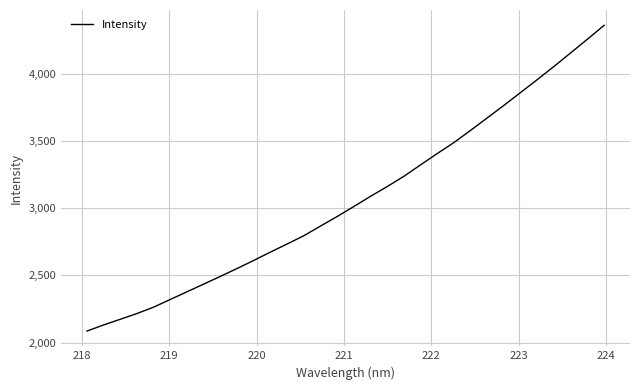

What is the difference between the maximum and minimum values?

2276.0